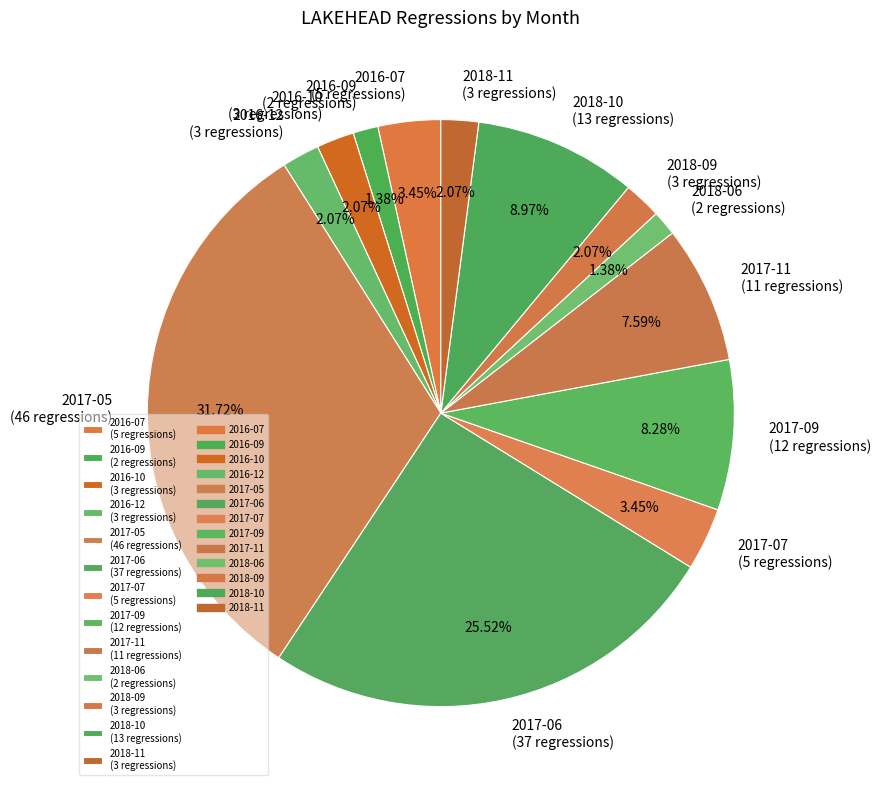

True or false: 2018-06 accounts for 11% of the total.

False